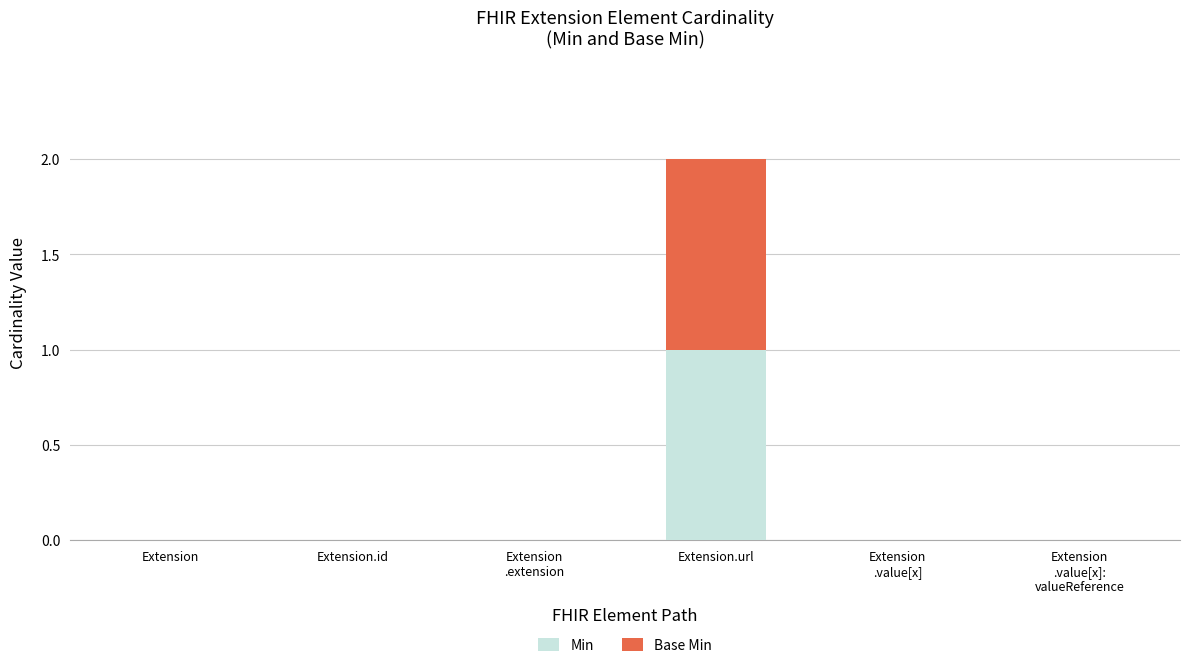

The value of Min at Extension.id is 0. True or false?

True